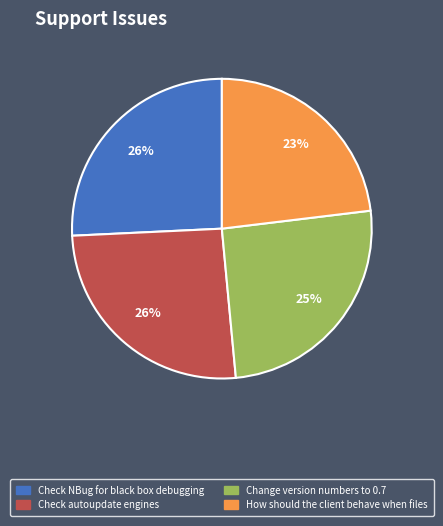

To the nearest percent, what percentage of the pie is Change version numbers to 0.7?

25%